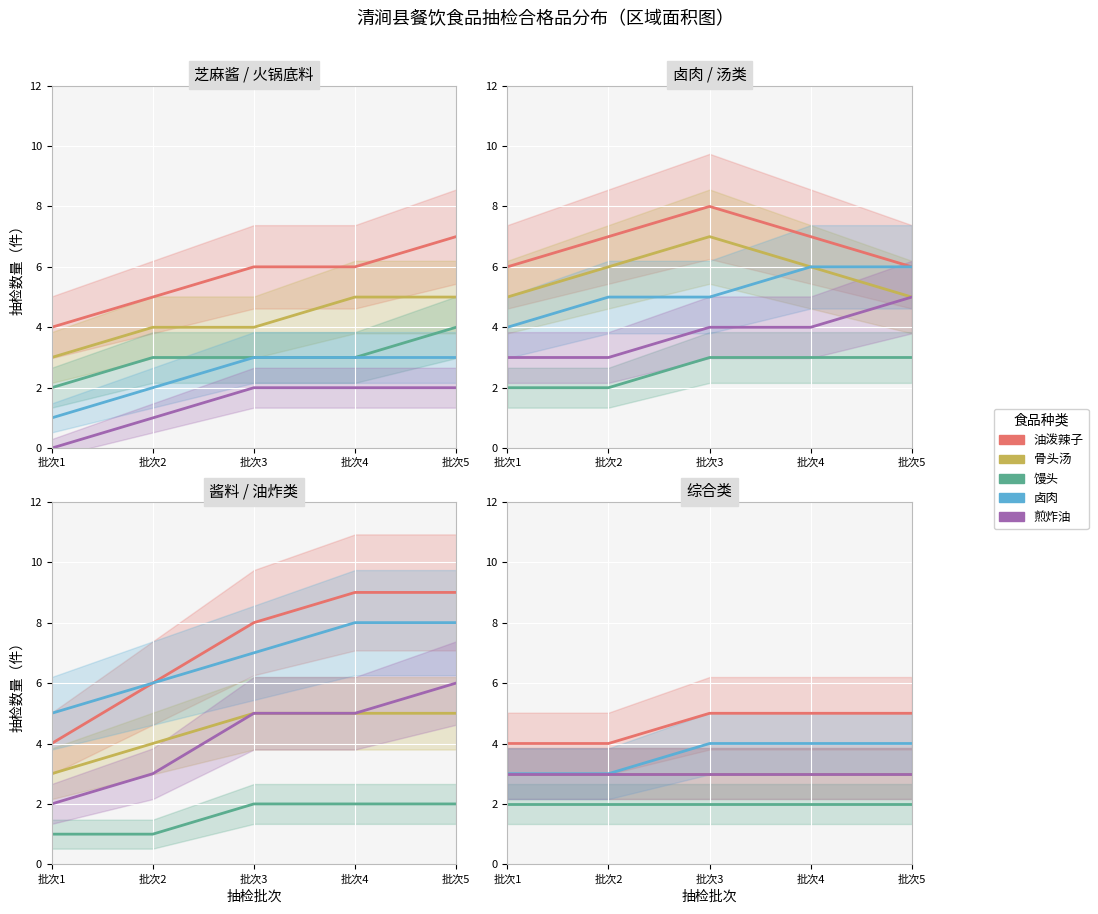

At which label does 卤肉 reach its peak?

批次3